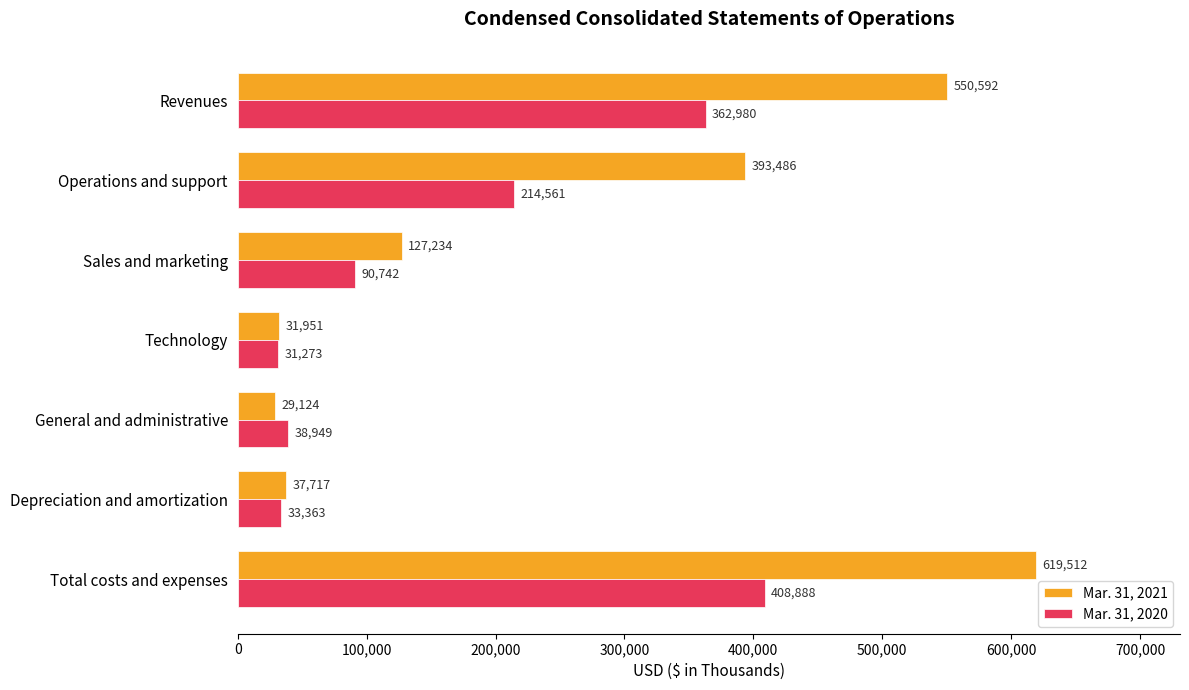

At which label is Mar. 31, 2020 closest to 220080?

Operations and support